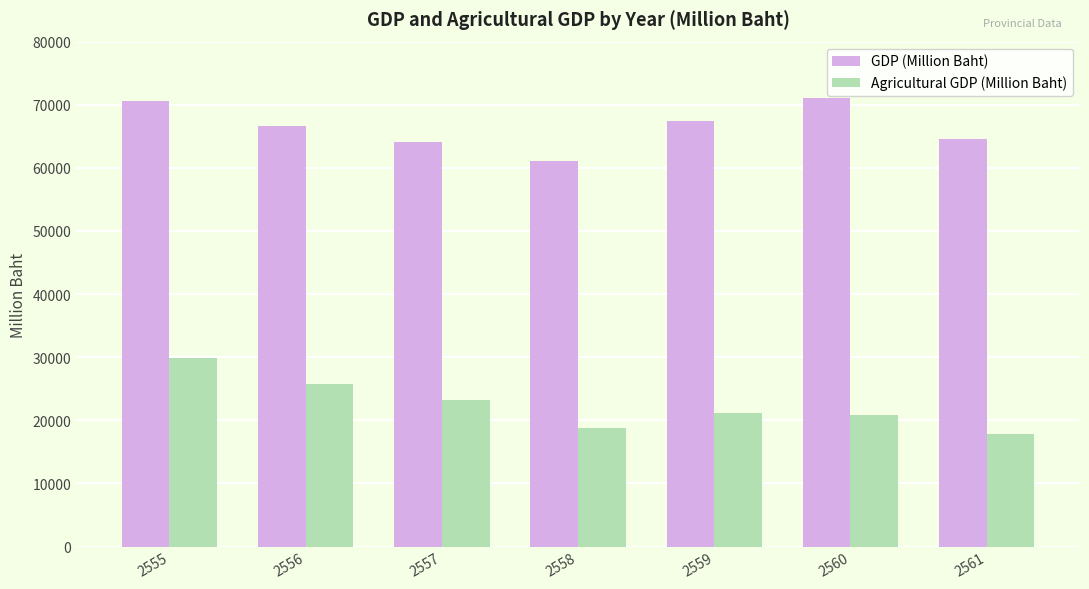

Count the number of data series in this chart.

2